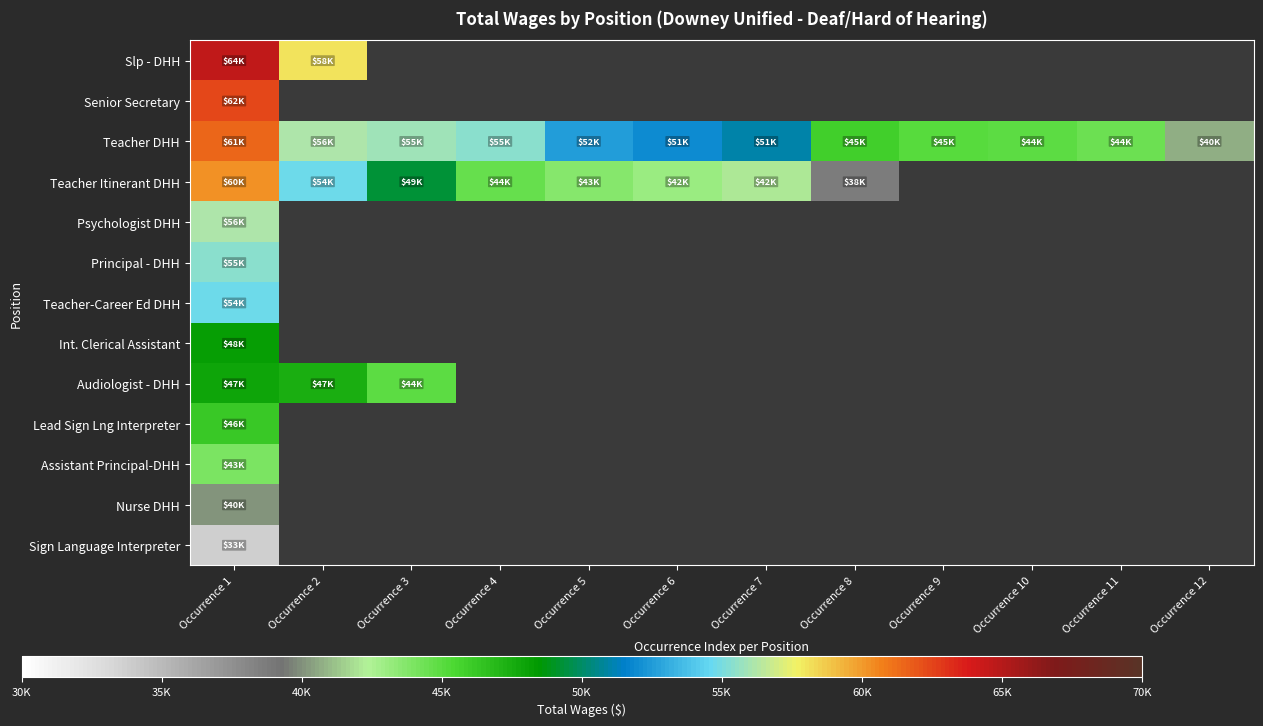

Which category has the lowest value in the Sign Language Interpreter series?

Occurrence 1